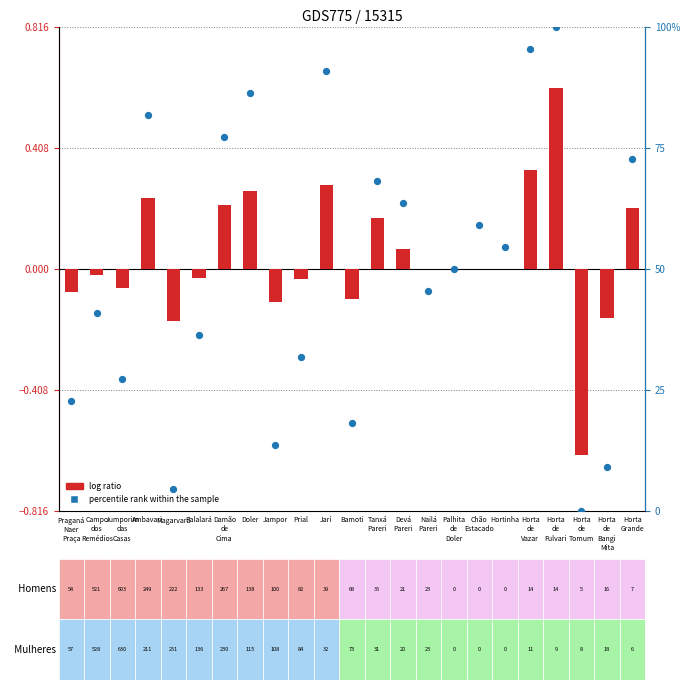

What are all the series names shown in the legend?

log ratio, percentile rank within the sample